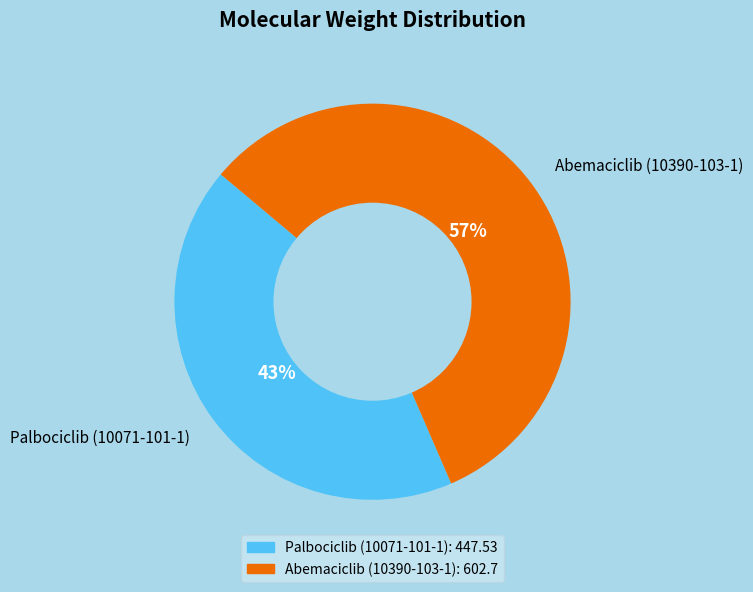

Between Palbociclib (10071-101-1) and Abemaciclib (10390-103-1), which is larger?

Abemaciclib (10390-103-1)